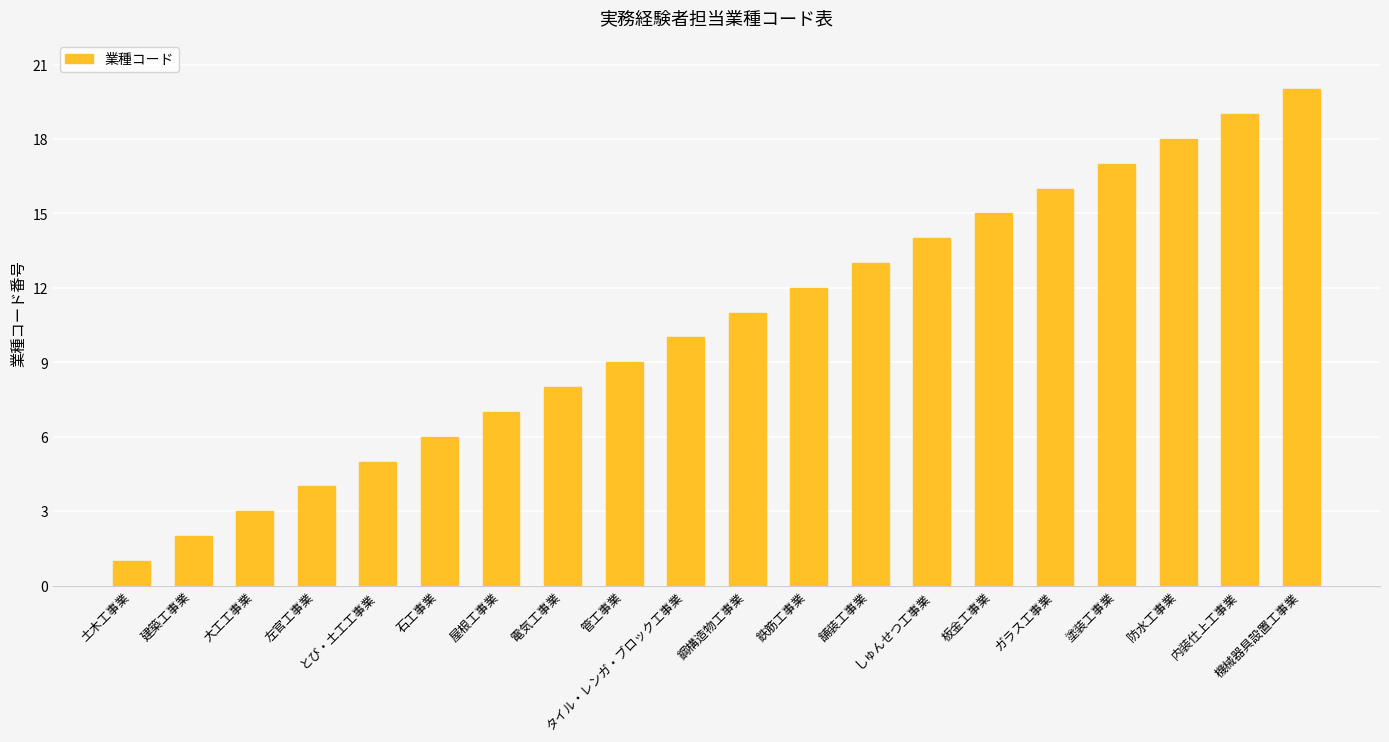

Are the bars horizontal?

No